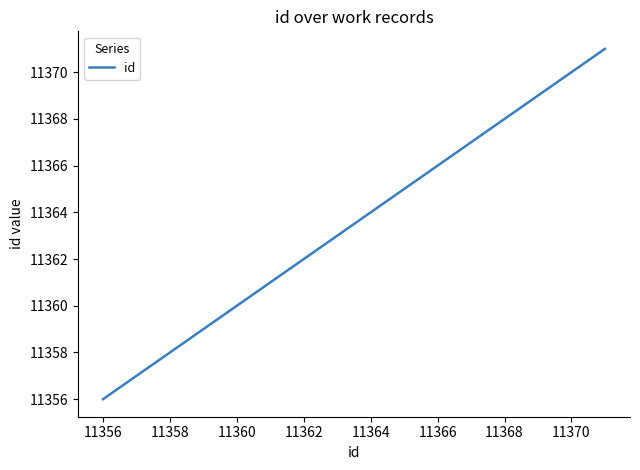

What is the minimum value shown in the chart?

11356